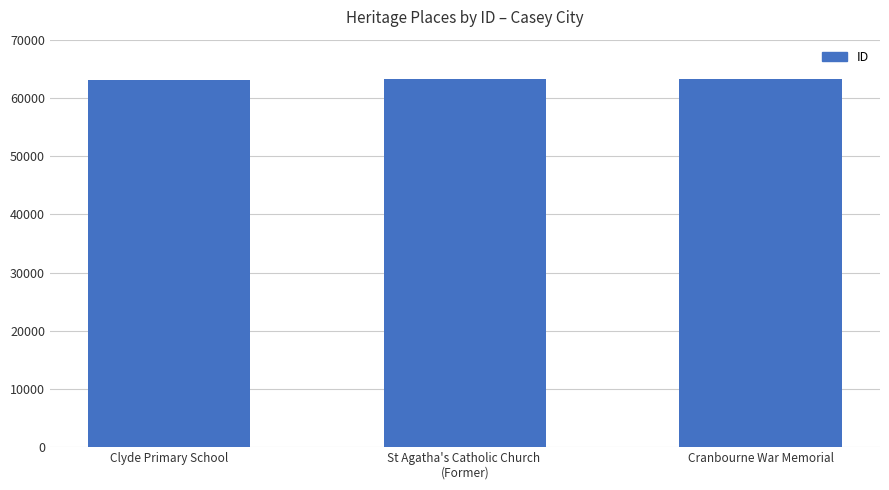

What is the ratio of the value at Clyde Primary School to the value at Cranbourne War Memorial?

1.0